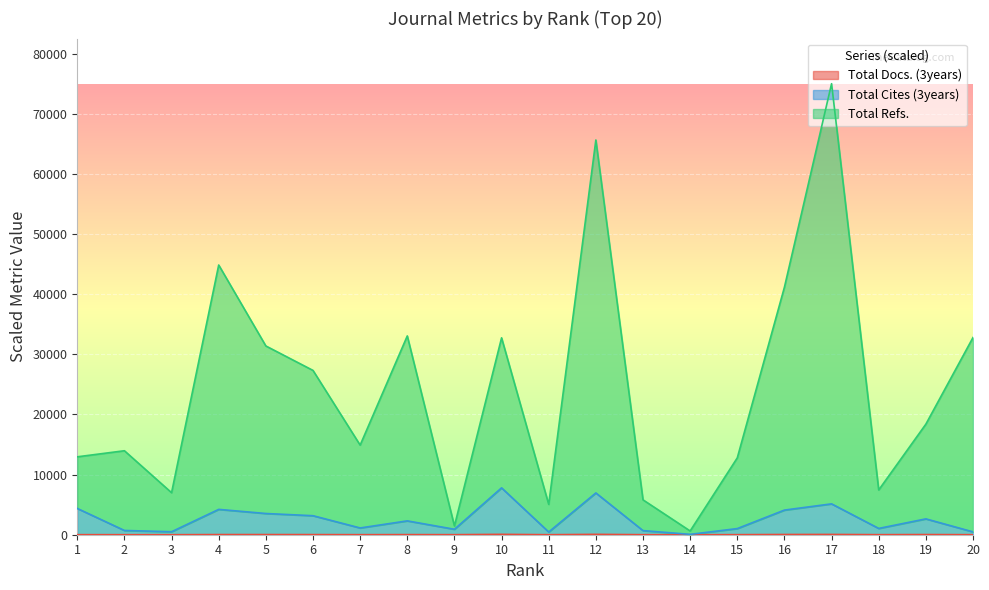

Is it true that Total Refs. equals 20958.0 at 2?

False